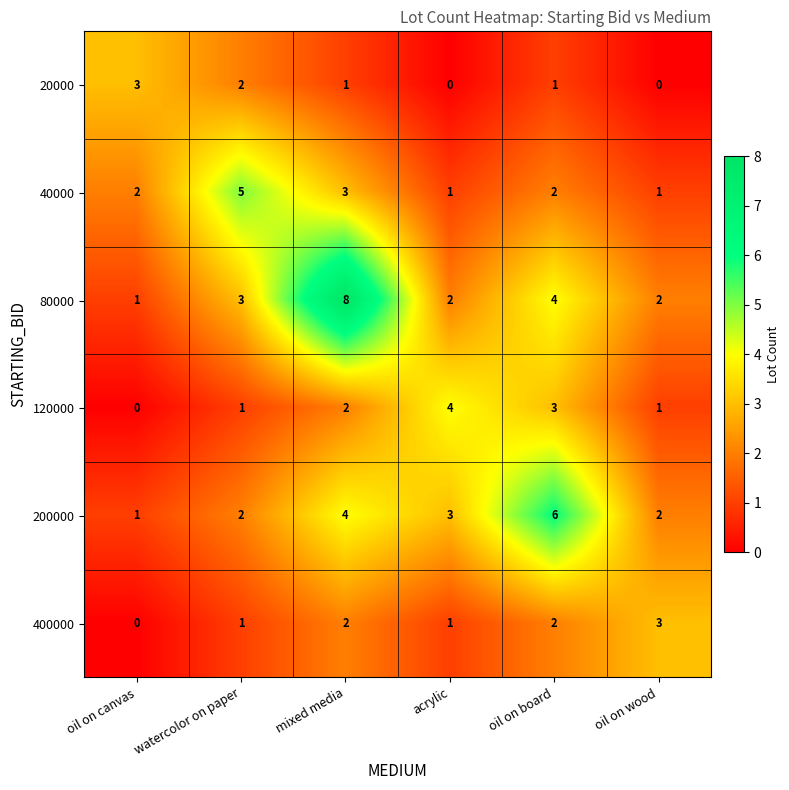

The 20000 series shows 0 at oil on wood. True or false?

True